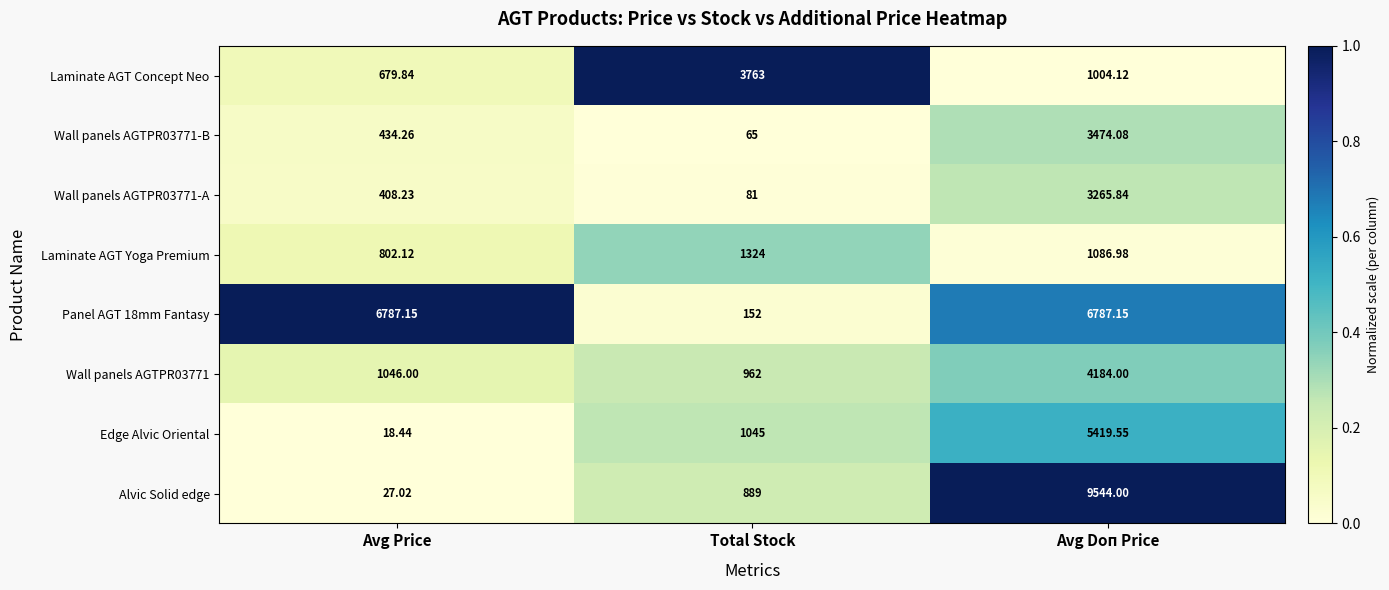

Is the value of Laminate AGT Yoga Premium at Avg Price greater than the value of Edge Alvic Oriental at Total Stock?

No